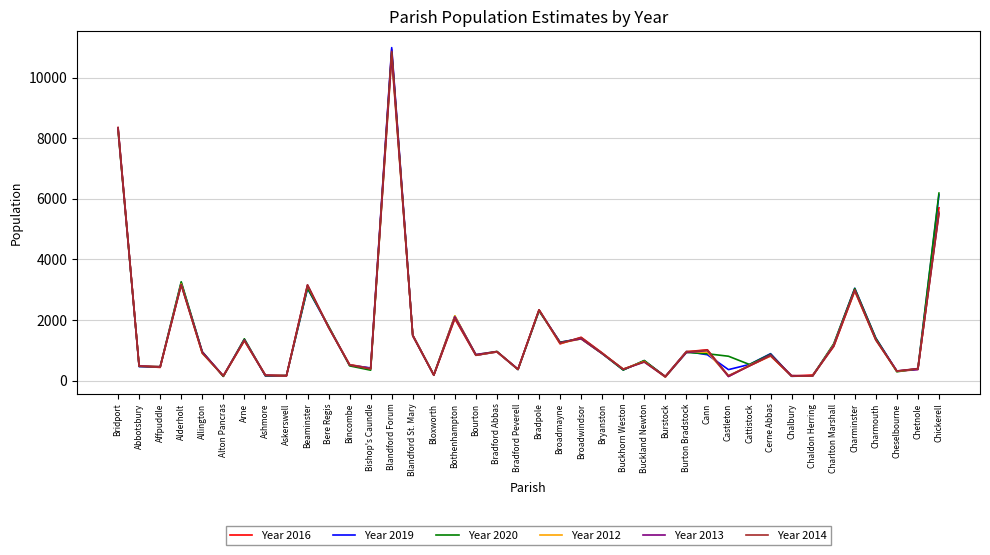

What is the maximum value shown in the chart?

10992